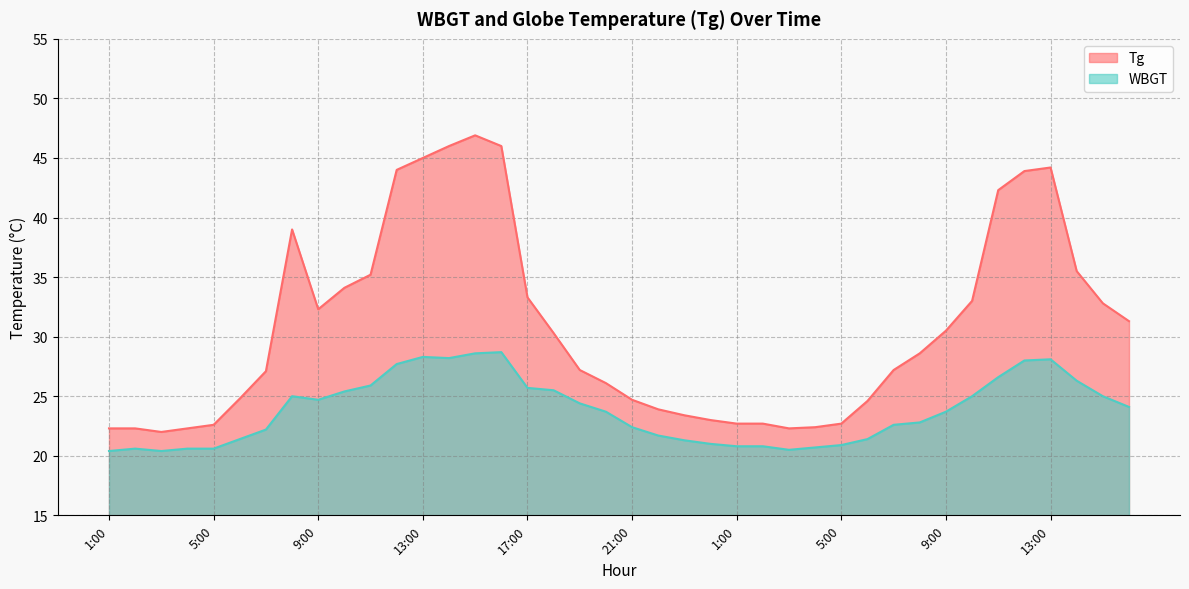

Which series has the largest total across all categories?

Tg